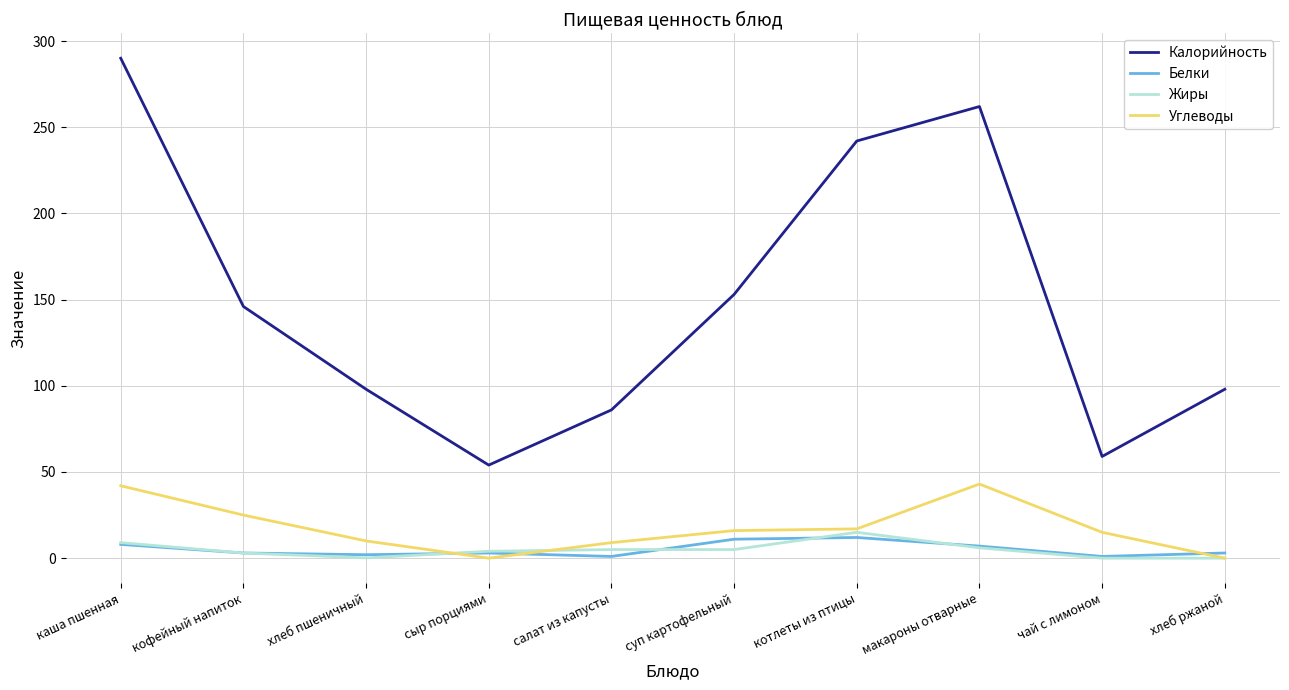

Which series has the largest range (max minus min)?

Калорийность